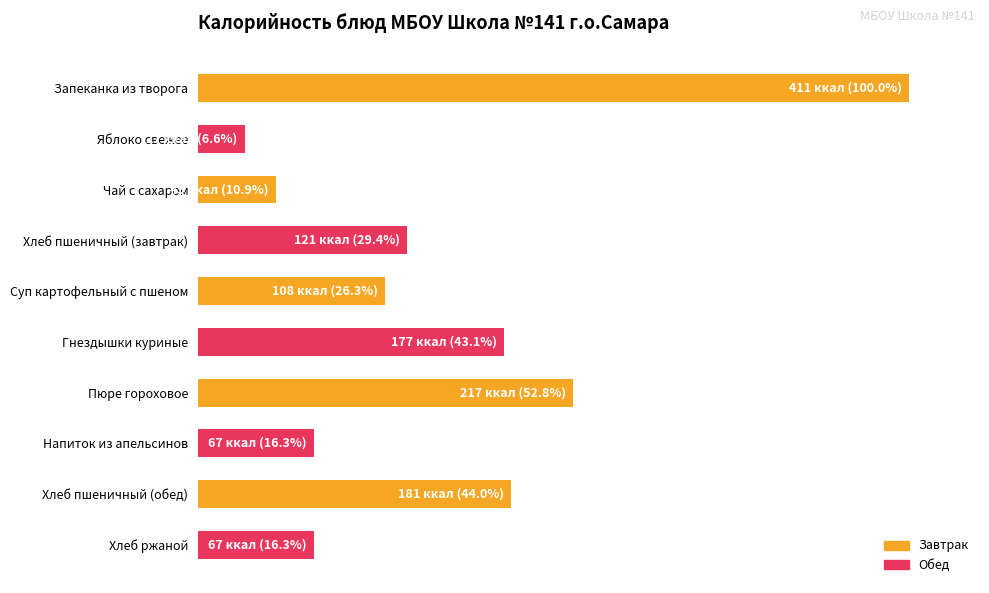

What is the average value?

34.6